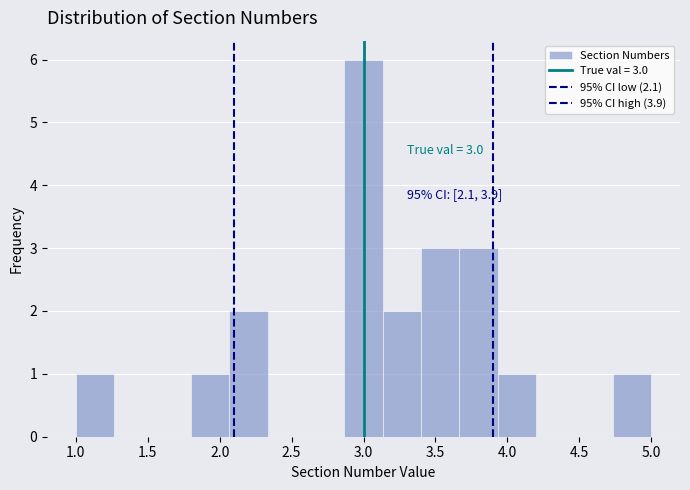

Which range on the x-axis has the tallest bar?

2.85 to 3.15